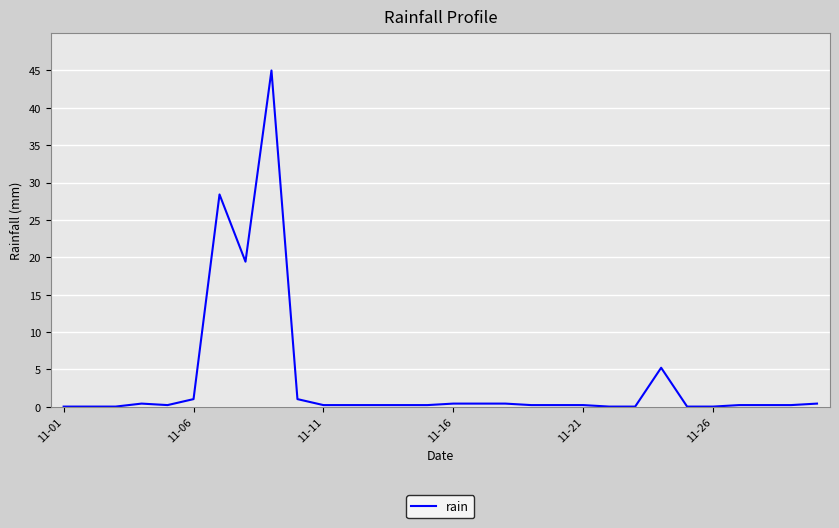

Does the chart display data point markers on the line(s)?

No